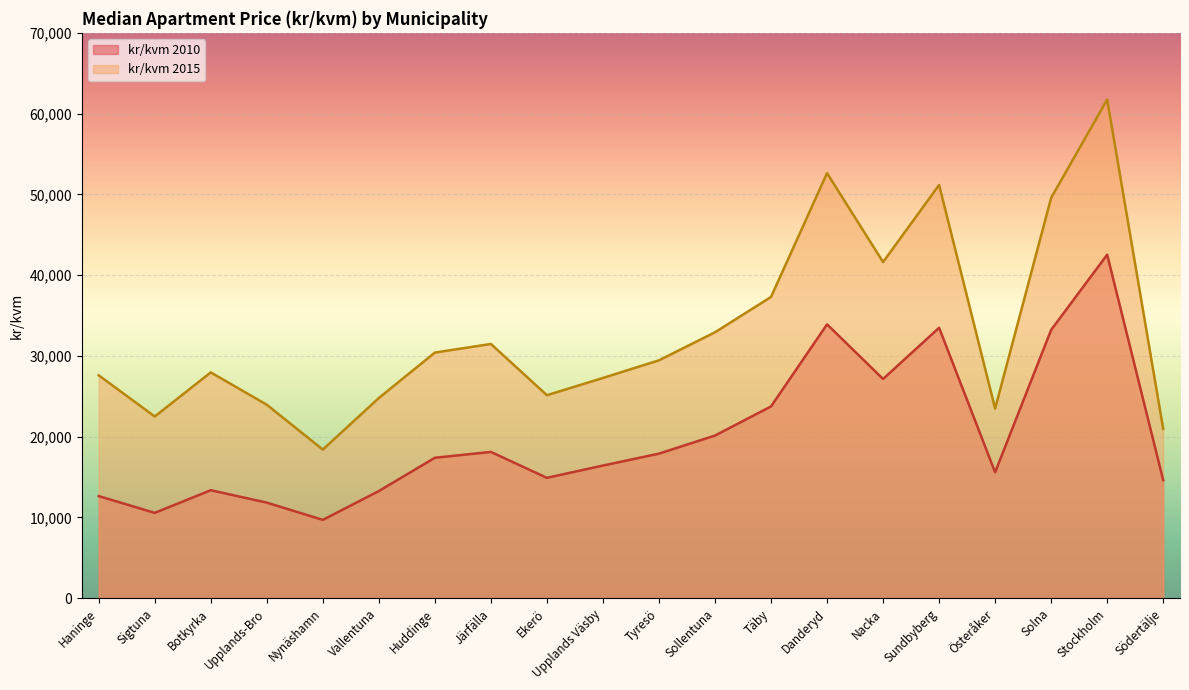

What is the sum of the kr/kvm 2010 values at Stockholm and Sigtuna?

53103.5